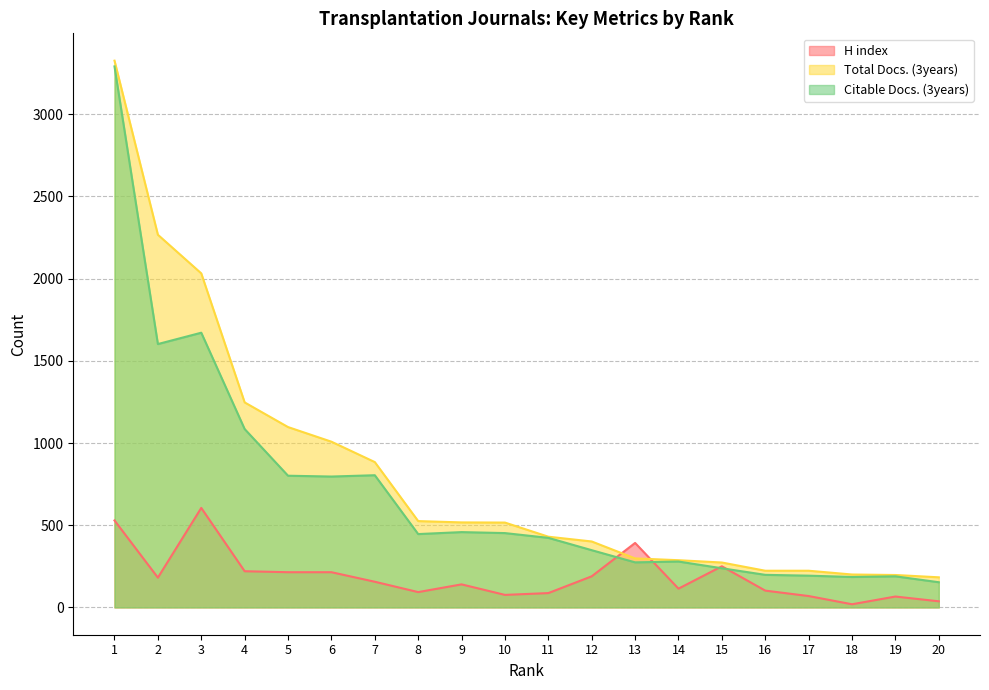

Reading left to right, extract all data points from this chart.

H index: 529	181	605	220	214	214	156	93	140	76	87	189	392	114	250	102	69	19	66	37
Total Docs. (3years): 3326	2267	2032	1247	1097	1008	884	525	517	516	430	401	298	287	273	223	223	200	197	183
Citable Docs. (3years): 3291	1602	1671	1085	801	796	804	446	458	452	423	348	274	279	238	198	193	185	189	153